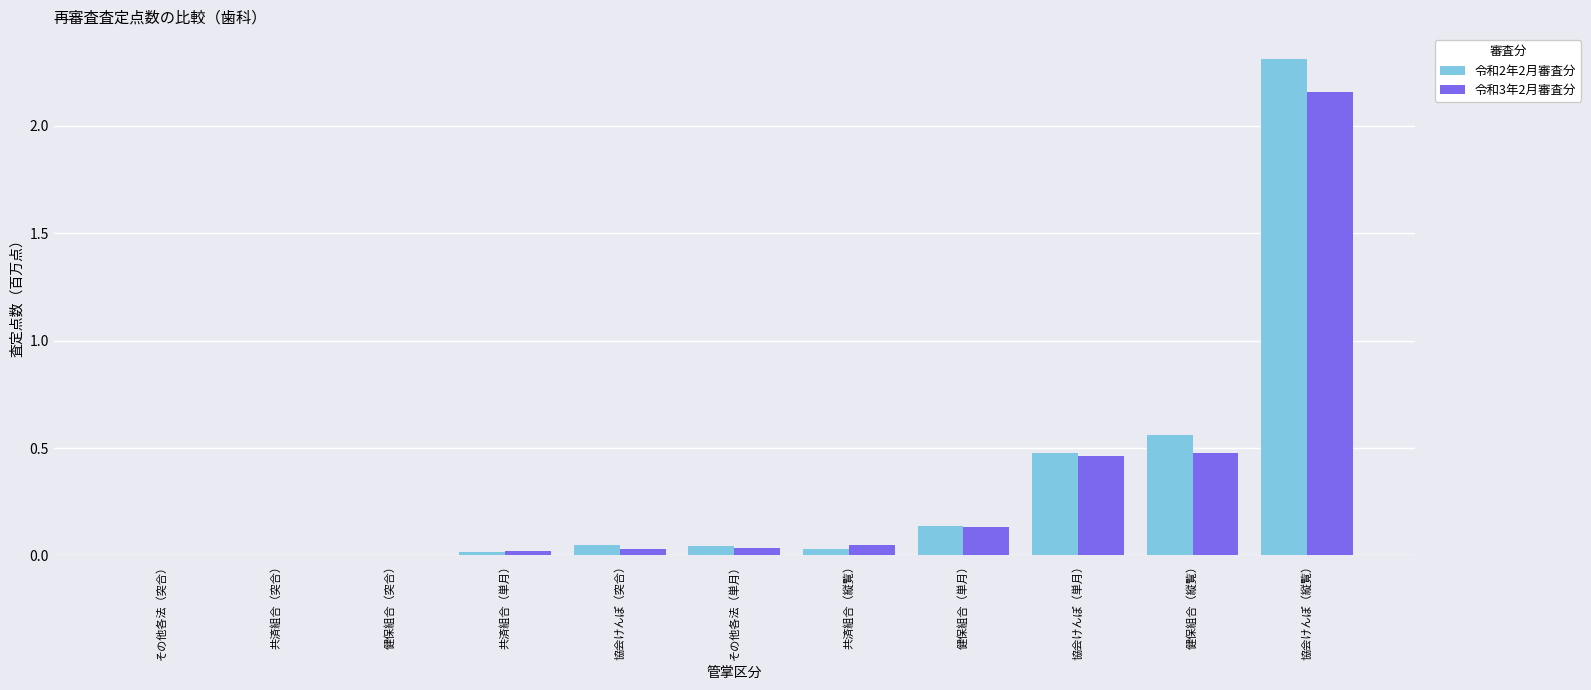

True or false: 令和2年2月審査分 has a value of 0.0 at 協会けんぽ（突合）.

True